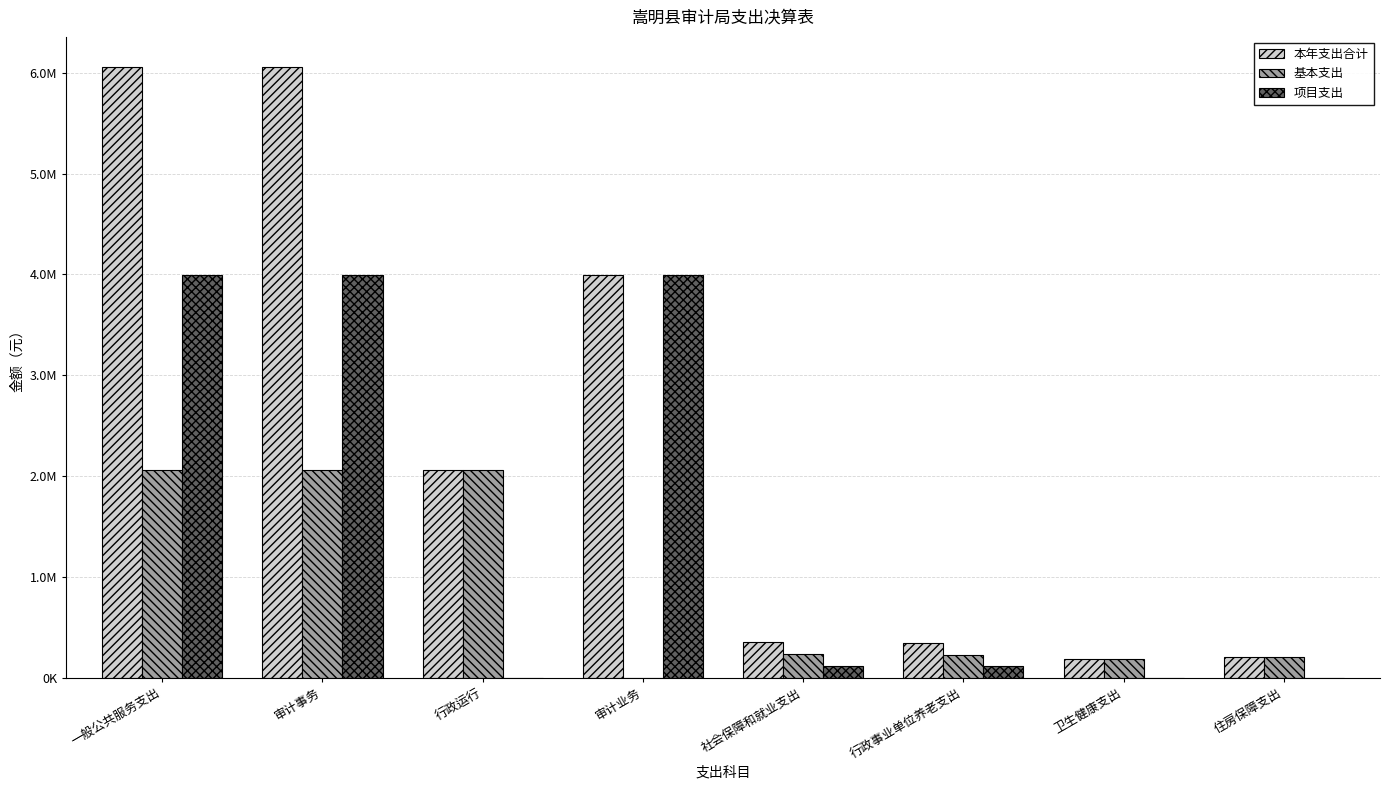

What is the difference between the highest and lowest values at 住房保障支出?

200675.7